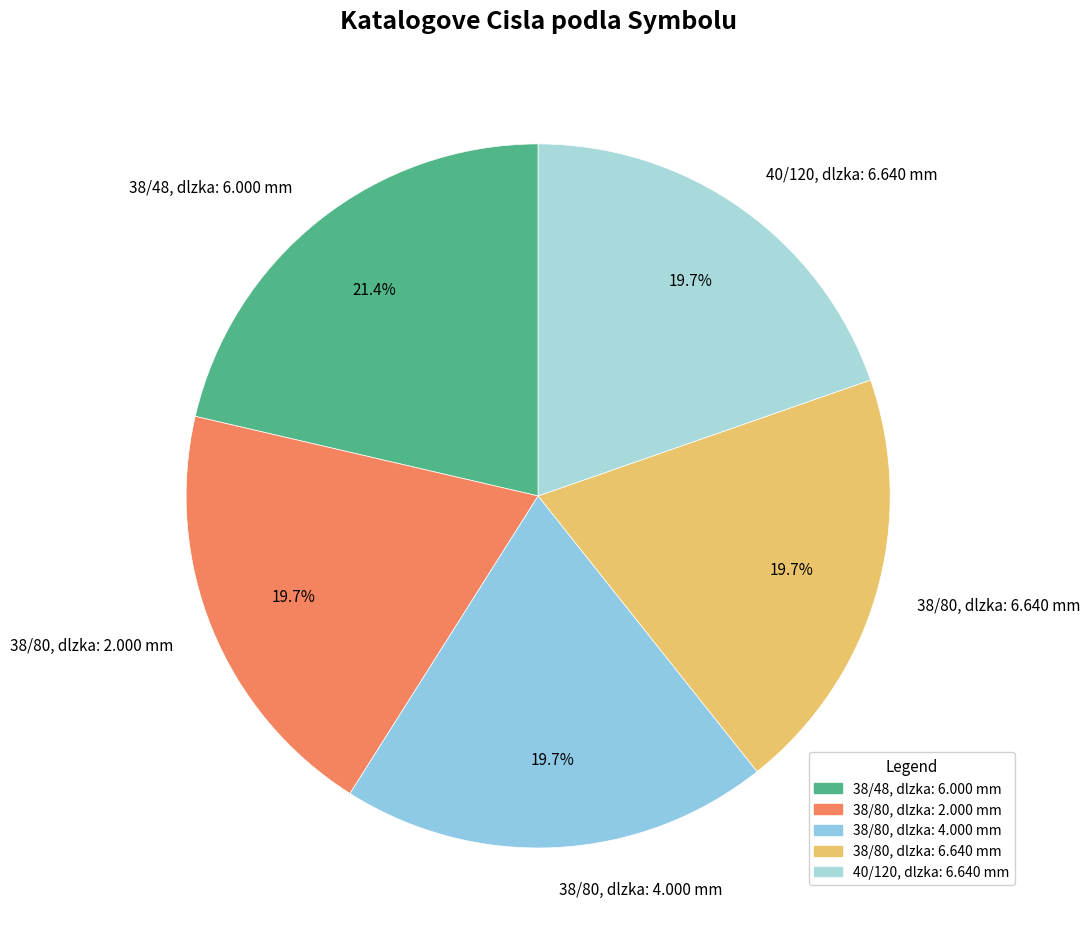

How many segments does this pie chart have?

5